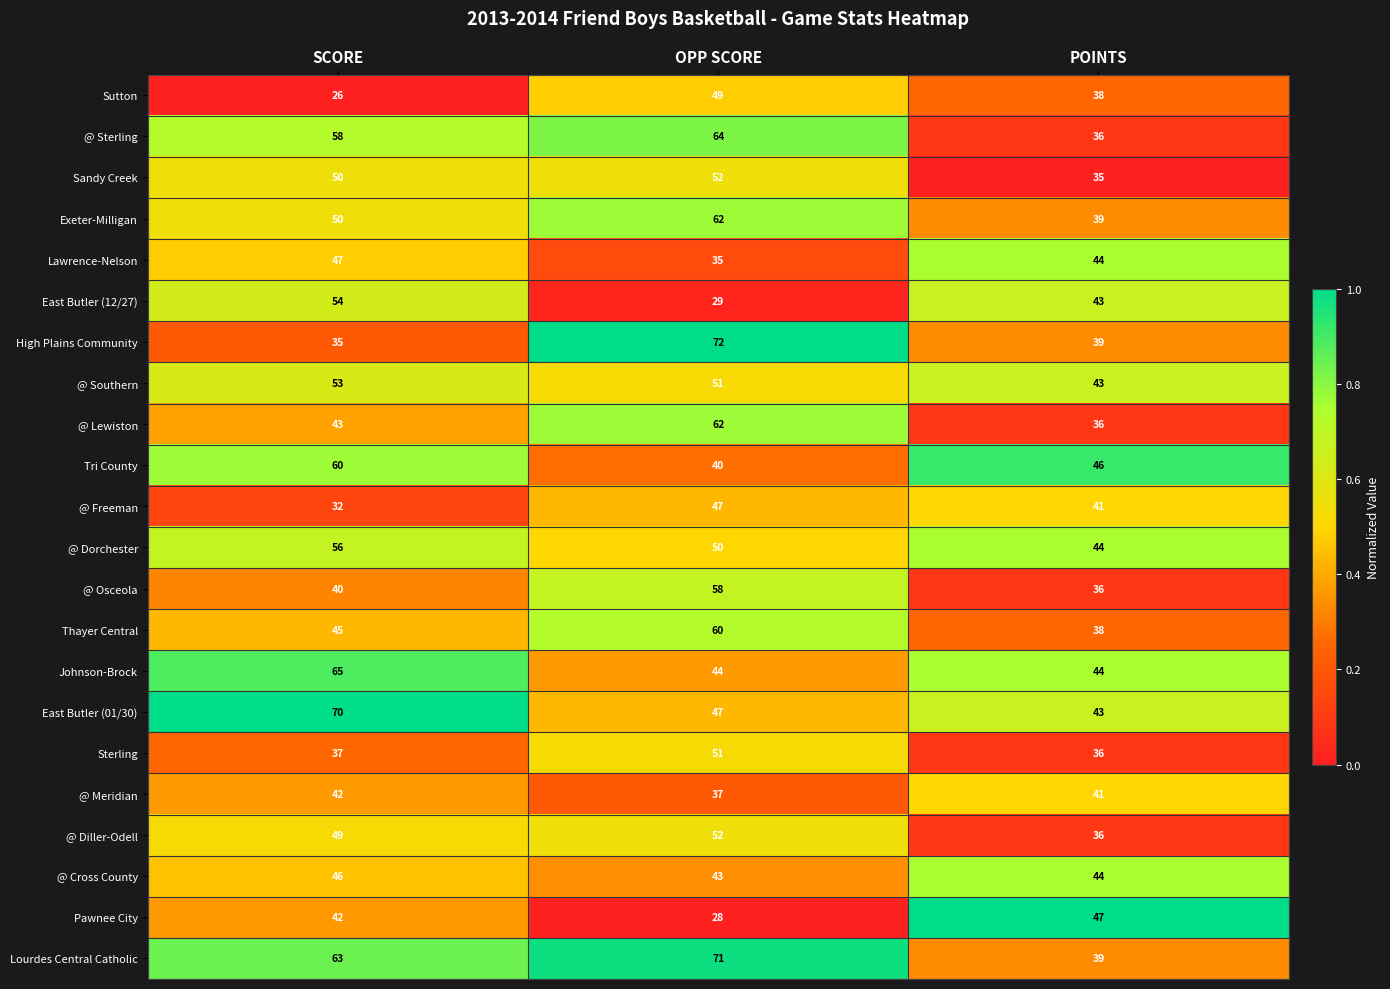

What is the difference between the highest and lowest values at SCORE?

44